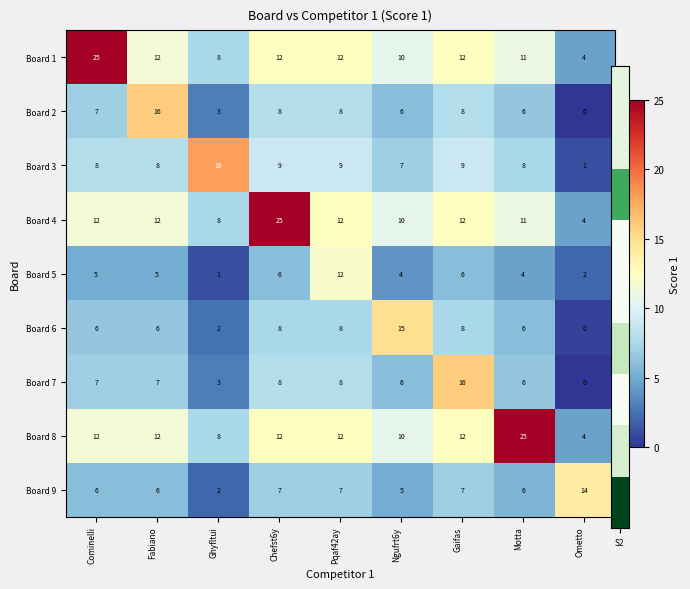

How many data points does each series have?

9